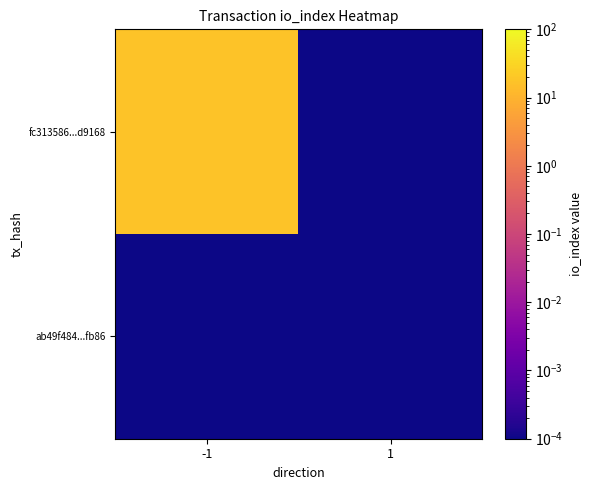

Which label corresponds to the smallest value in the chart?

1